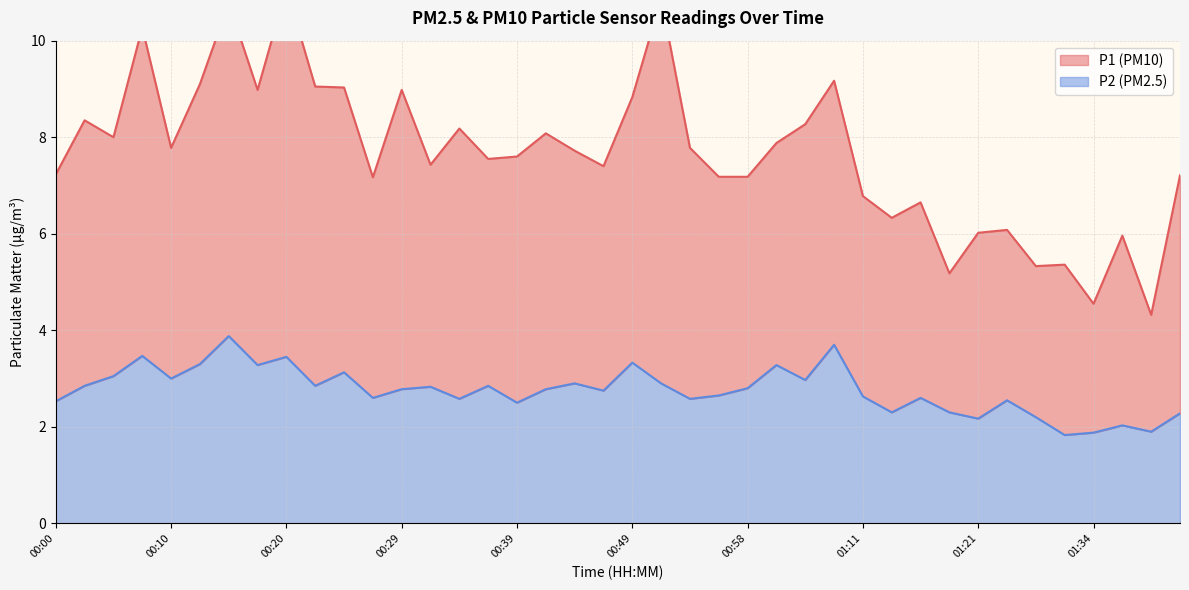

What is the lowest value of the P1 series?

4.3